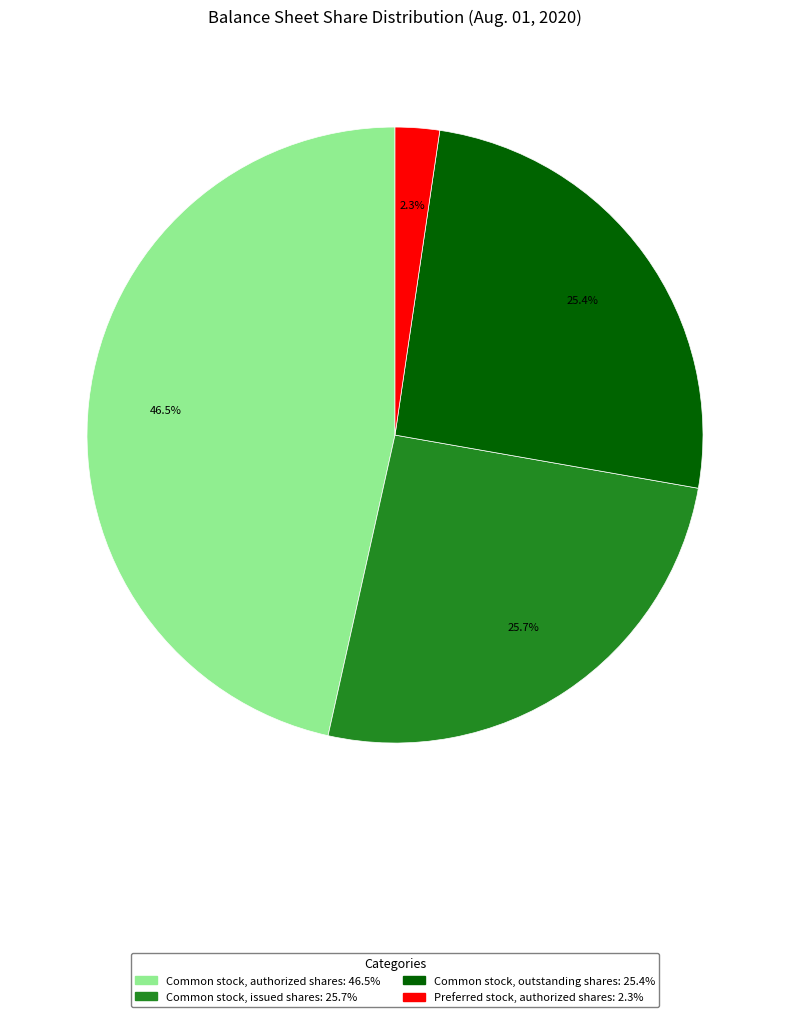

The Common stock, authorized shares slice represents 32% of the pie. True or false?

False